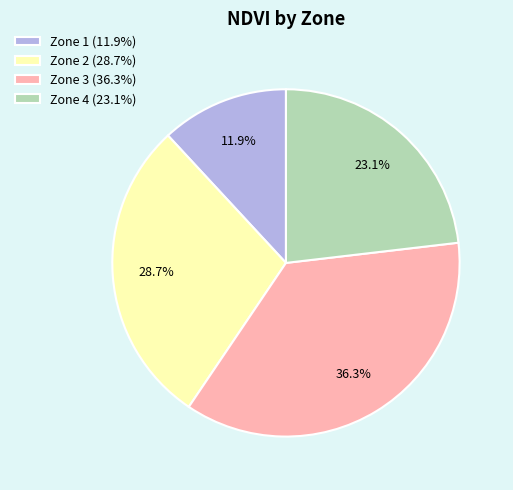

How many segments does this pie chart have?

4